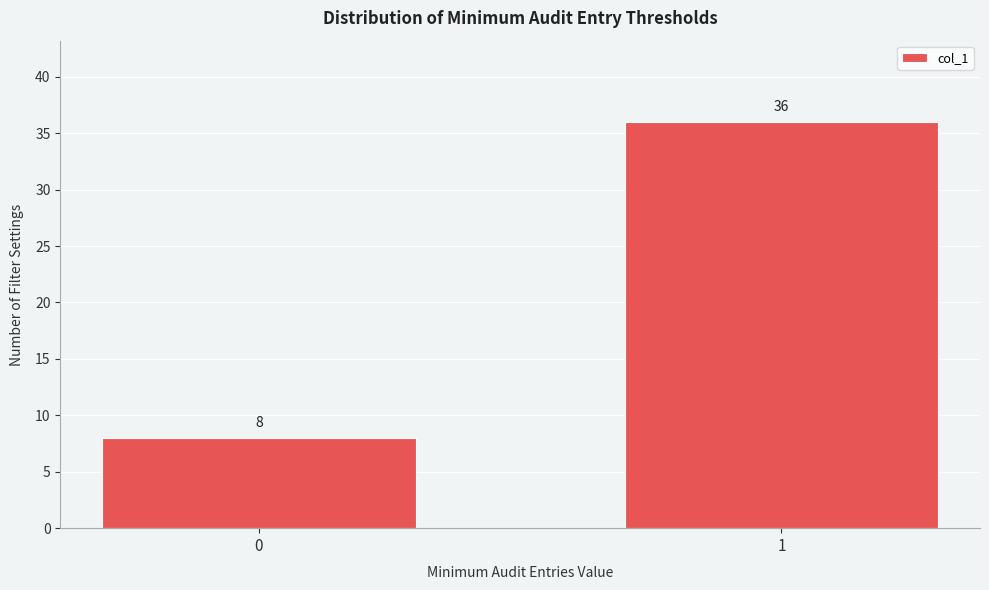

Reading right to left, what are all the values shown in this chart?

36	8